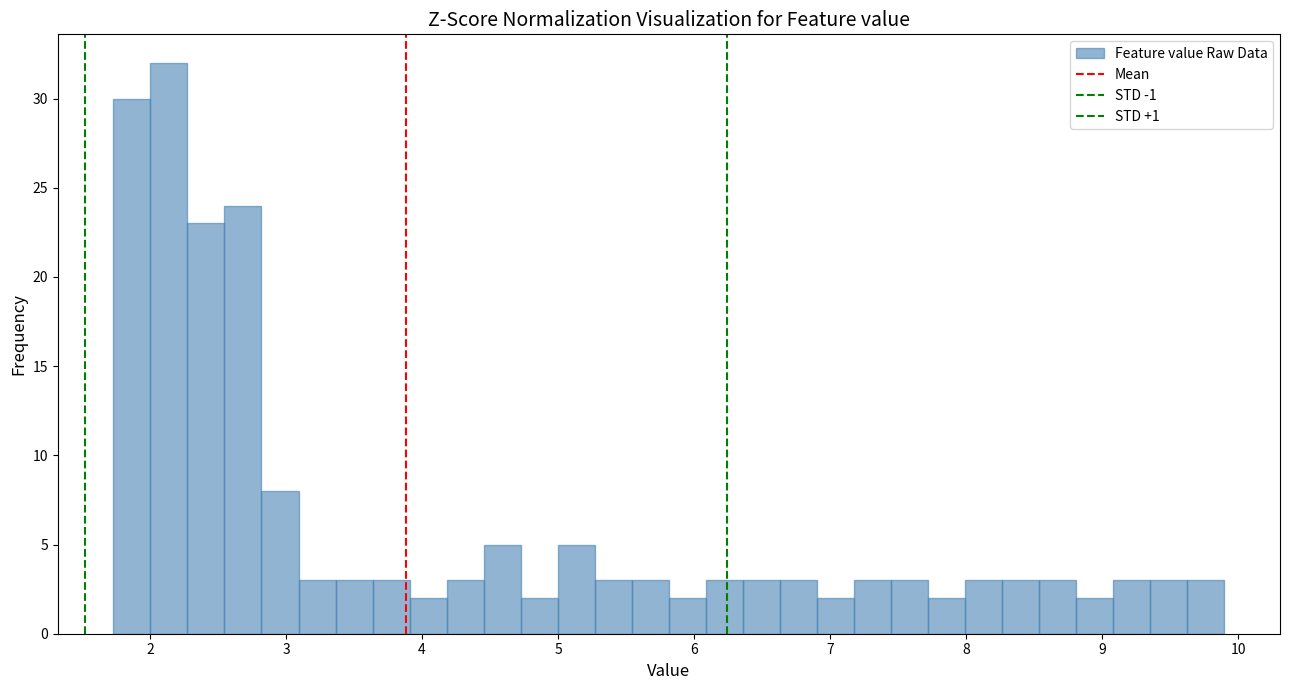

Around what value on the x-axis is the tallest bar? Give the approximate position of its centre, as read against the axis.

2.1